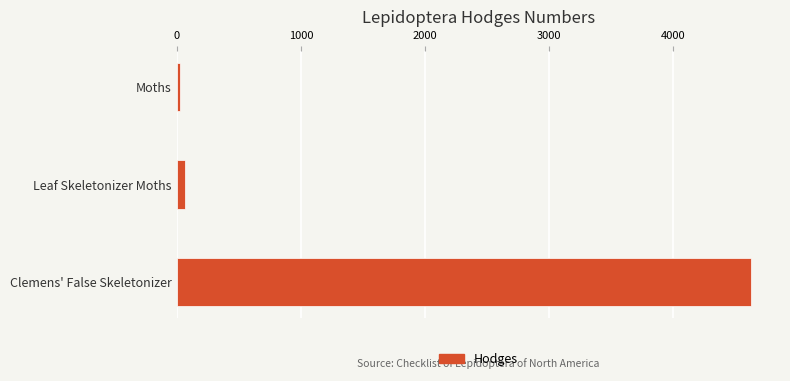

What is the greatest value displayed?

4629.0